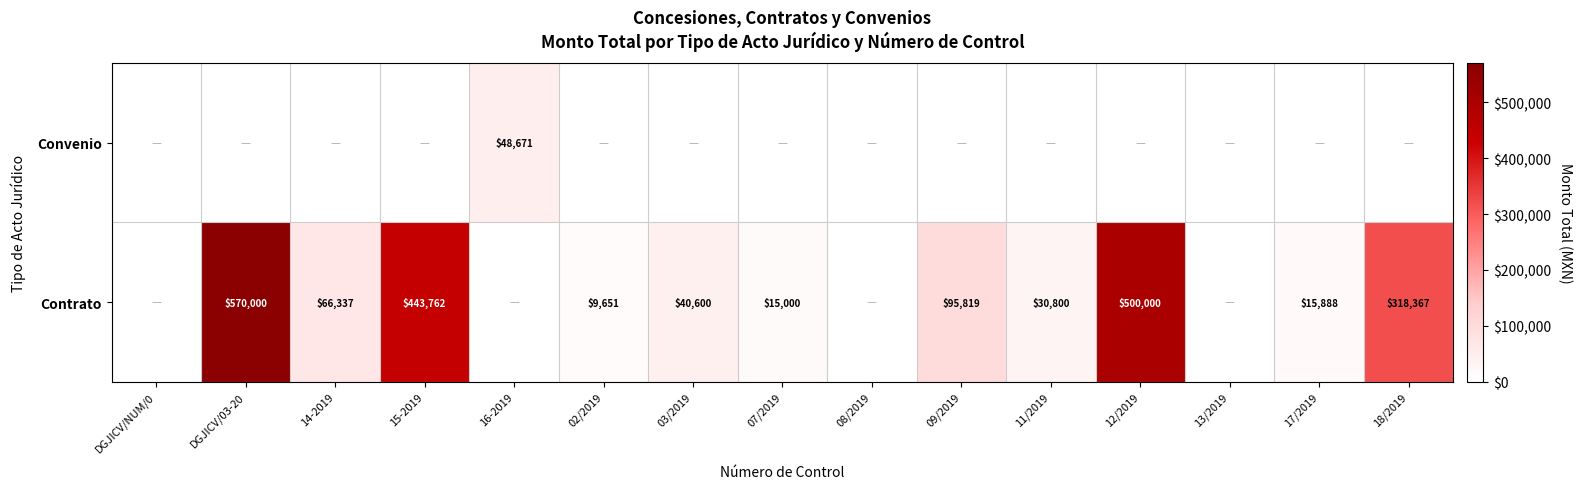

True or false: Contrato has a value of 127027 at 12/2019.

False